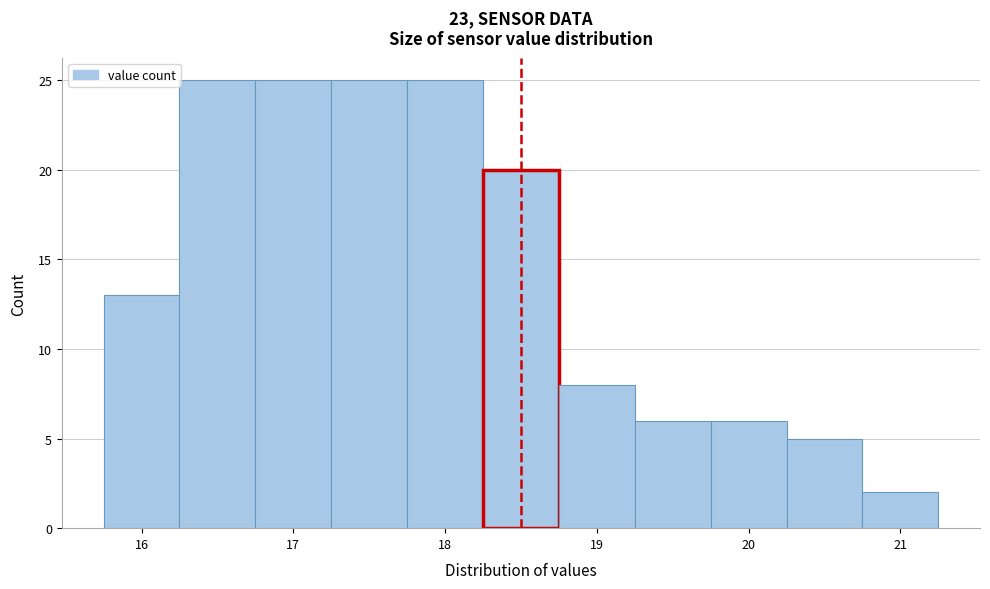

How tall is the bar that spans 16.25 to 16.75 on the x-axis? Neither the bar edges nor the heights are printed on the chart, so give them approximately, as read against the axes.

25